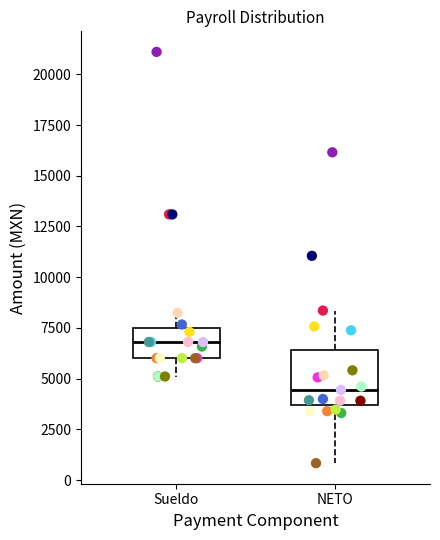

Reading left to right, transcribe this box plot: for each box, give where its median line is, the range the box spans, and where its two whiskers end, as read against the y-axis. The values are not printed on the chart, so give them approximately, as read against the axis.

Sueldo: median 7000, box 6000 to 7500, whiskers 5000 to 8000
NETO: median 4500, box 3500 to 6500, whiskers 1000 to 8500